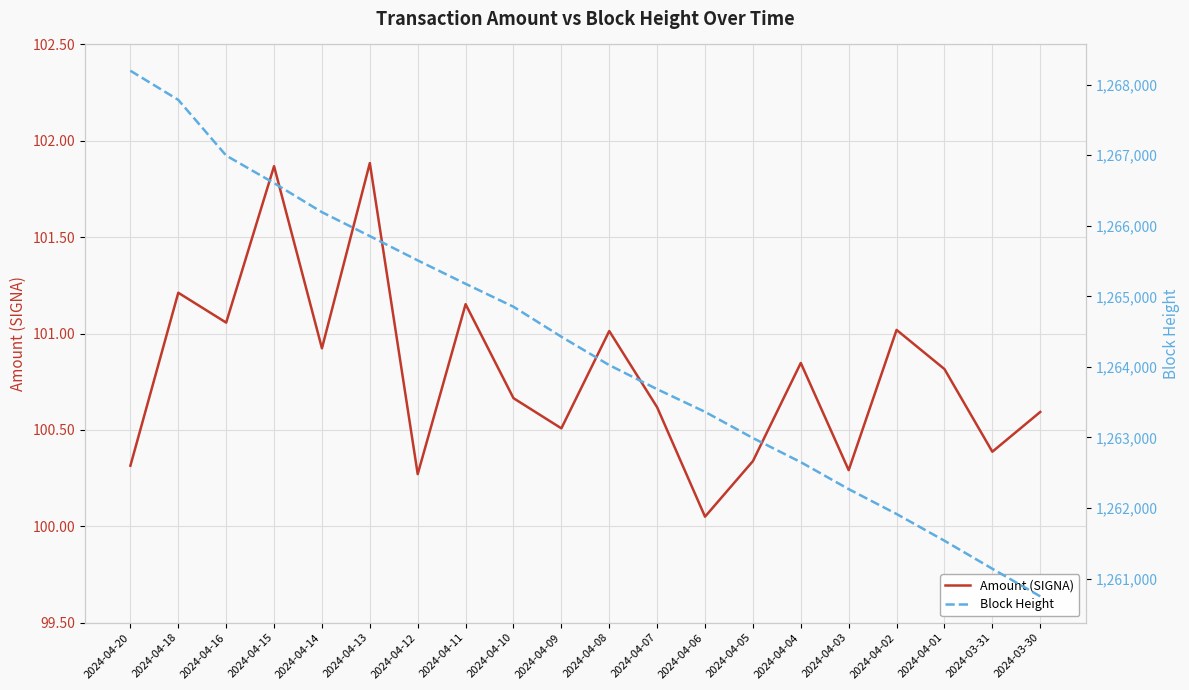

What is the value of the Amount (SIGNA) point at the 17th from the left?

101.0